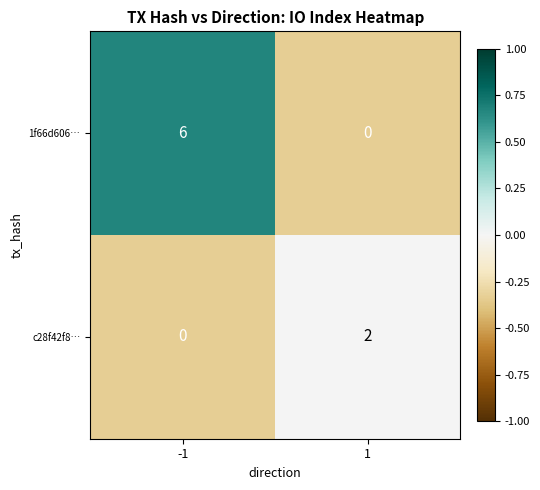

How many positive values does the 1f66d606… series have?

1